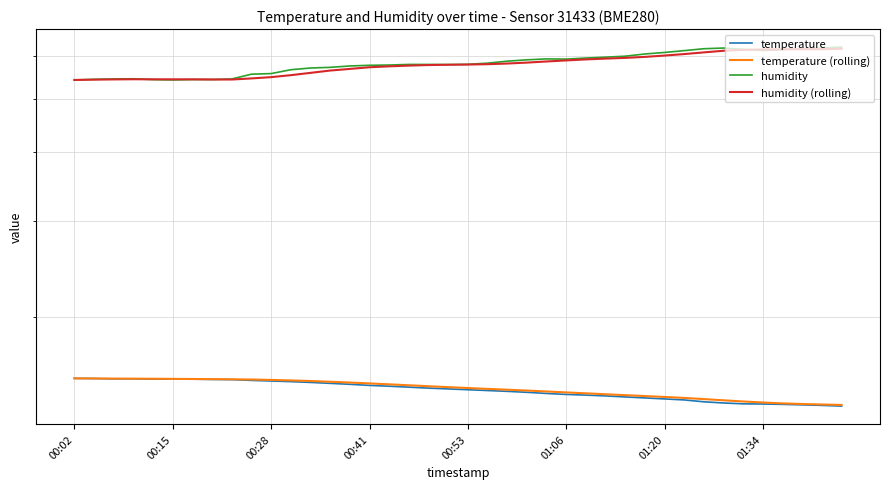

Reading left to right, list all the values displayed in this chart.

temperature: 15.5	15.5	15.4	15.4	15.4	15.4	15.4	15.4	15.4	15.3	15.3	15.3	15.2	15.2	15.1	15.0	15.0	14.9	14.9	14.8	14.8	14.7	14.7	14.6	14.5	14.5	14.4	14.4	14.3	14.3	14.2	14.1	14.0	14.0	13.9	13.9	13.9	13.8	13.8	13.8
temperature (rolling): 15.5	15.5	15.5	15.5	15.5	15.4	15.4	15.4	15.4	15.4	15.4	15.3	15.3	15.3	15.2	15.2	15.1	15.0	15.0	14.9	14.9	14.8	14.8	14.7	14.7	14.6	14.5	14.5	14.4	14.4	14.3	14.3	14.2	14.1	14.0	14.0	13.9	13.9	13.9	13.8
humidity: 54.2	54.4	54.5	54.5	54.3	54.2	54.3	54.3	54.5	55.5	55.7	56.6	57.0	57.2	57.5	57.7	57.7	57.9	57.9	57.8	57.9	58.2	58.7	59.0	59.2	59.2	59.5	59.7	59.9	60.5	60.9	61.3	61.8	62.0	61.6	61.4	61.6	61.9	62.0	62.3
humidity (rolling): 54.2	54.3	54.3	54.4	54.4	54.4	54.4	54.3	54.3	54.6	54.9	55.3	55.9	56.4	56.8	57.2	57.4	57.6	57.7	57.8	57.8	57.9	58.1	58.3	58.6	58.9	59.1	59.3	59.5	59.7	60.1	60.4	60.9	61.3	61.5	61.6	61.7	61.7	61.7	61.8